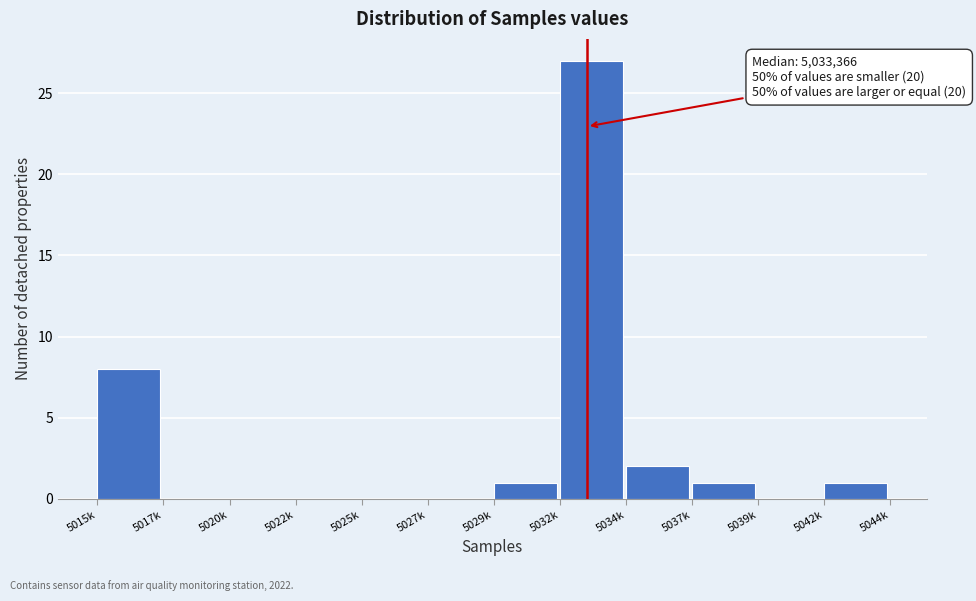

Reading right to left, transcribe all the data shown in this chart.

5042k=1	5039k=0	5037k=1	5034k=2	5032k=27	5029k=1	5027k=0	5025k=0	5022k=0	5020k=0	5017k=0	5015k=8